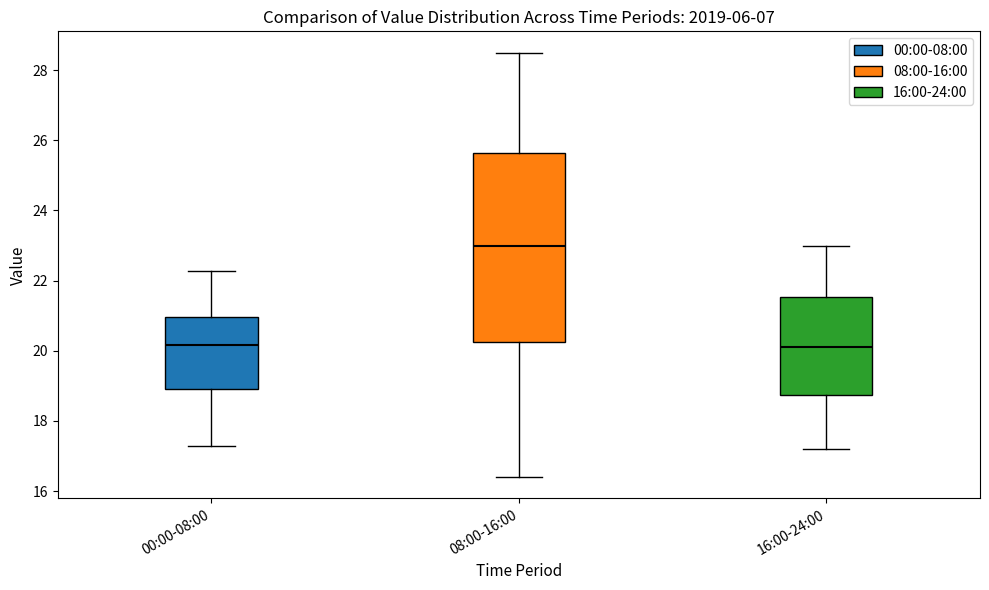

Reading left to right, read every box against the y-axis: the position of its median line, the range the box covers, and the ends of its whiskers. The values are not printed on the chart, so give them approximately, as read against the axis.

00:00-08:00: median 20.2, box 19.0 to 21.0, whiskers 17.4 to 22.2
08:00-16:00: median 23.0, box 20.2 to 25.6, whiskers 16.4 to 28.6
16:00-24:00: median 20.2, box 18.8 to 21.6, whiskers 17.2 to 23.0